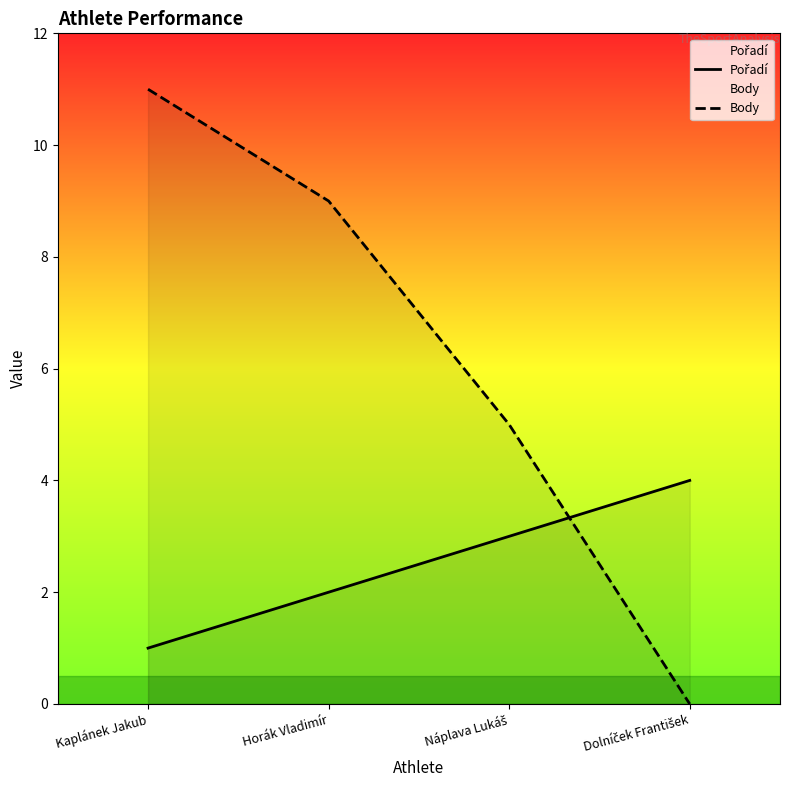

At which label does Pořadí reach its peak?

Dolníček František